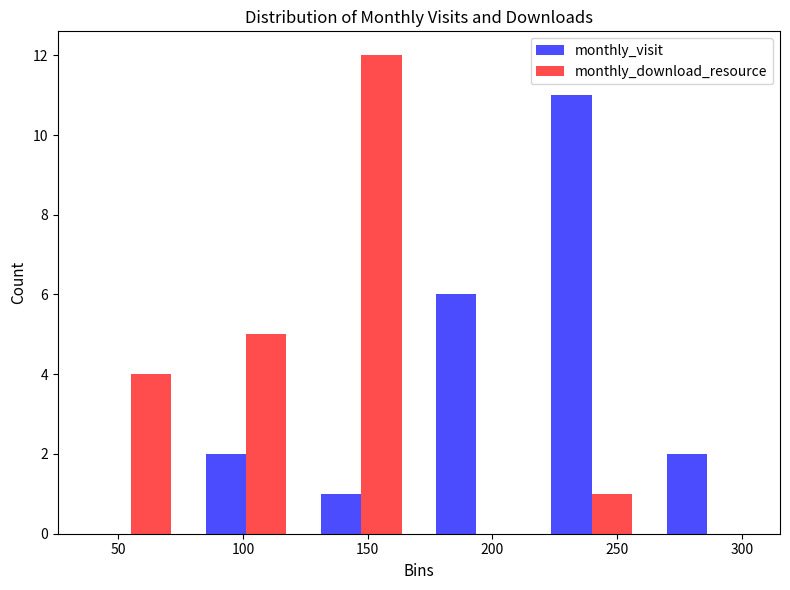

What is the height of the monthly_download_resource bar covering 215 to 265 on the x-axis? Neither the bar edges nor the heights are printed on the chart, so give them approximately, as read against the axes.

1